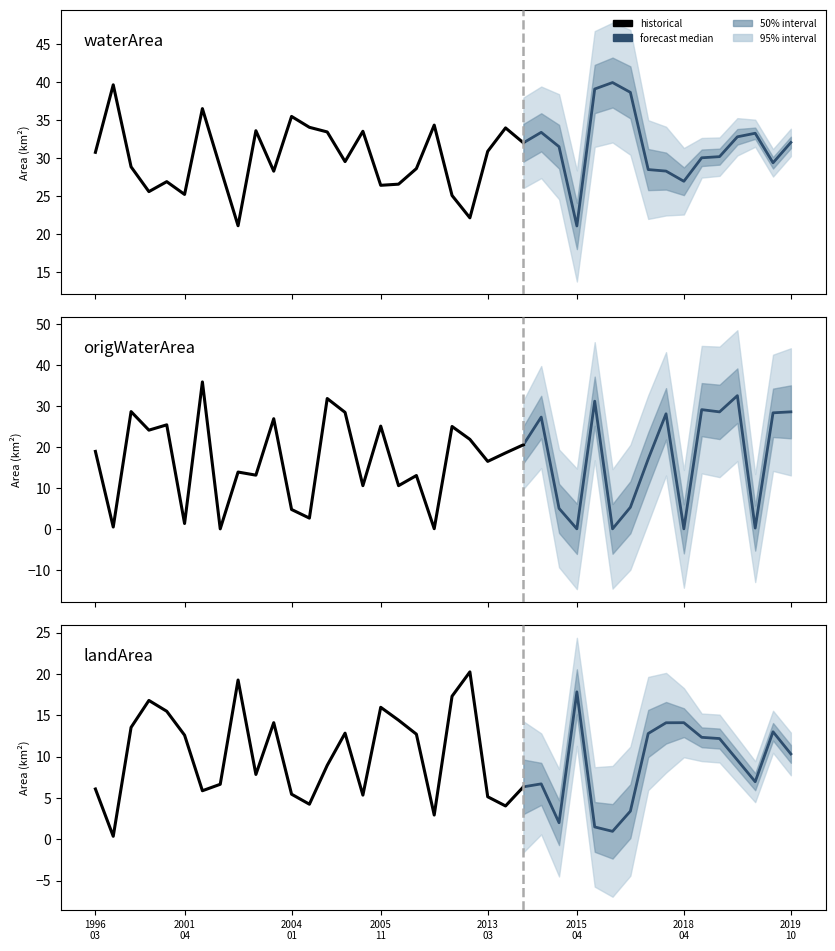

True or false: landArea and waterArea intersect in this chart.

False